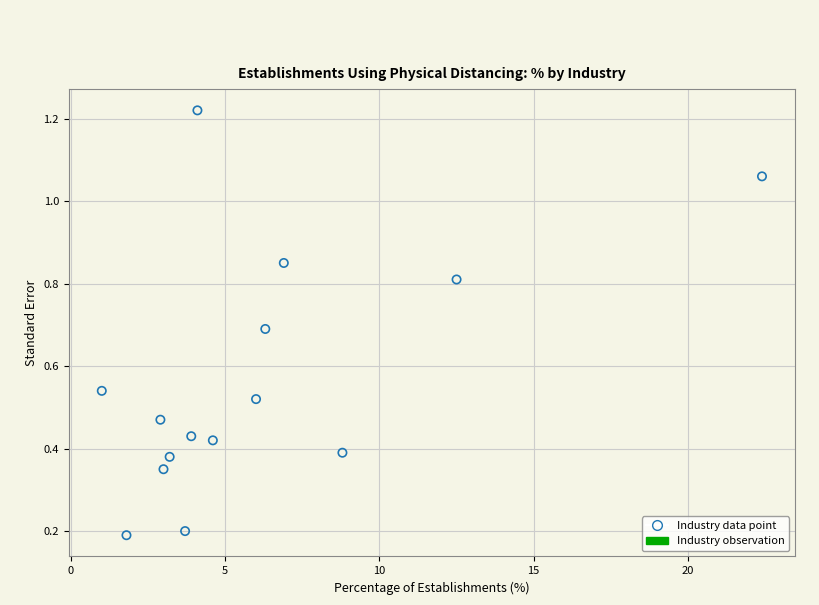

What is the range of X values (max minus min)?

21.4